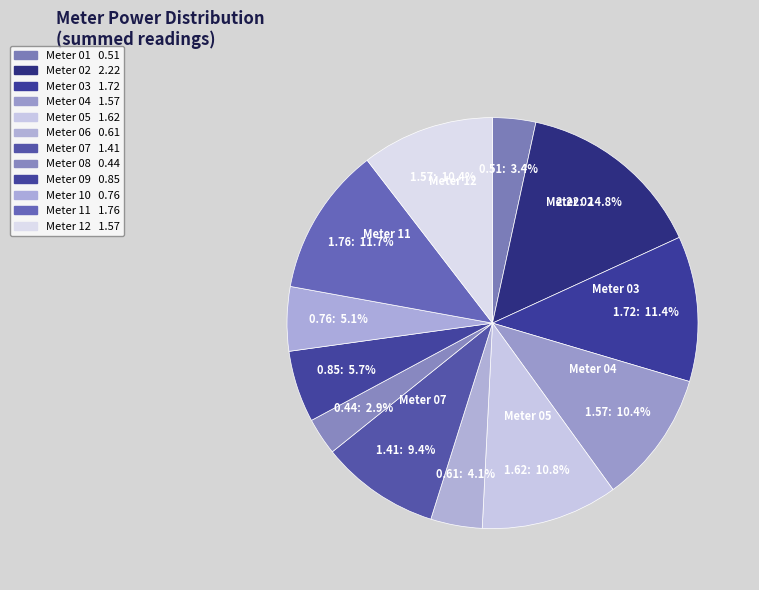

How many segments does this pie chart have?

12